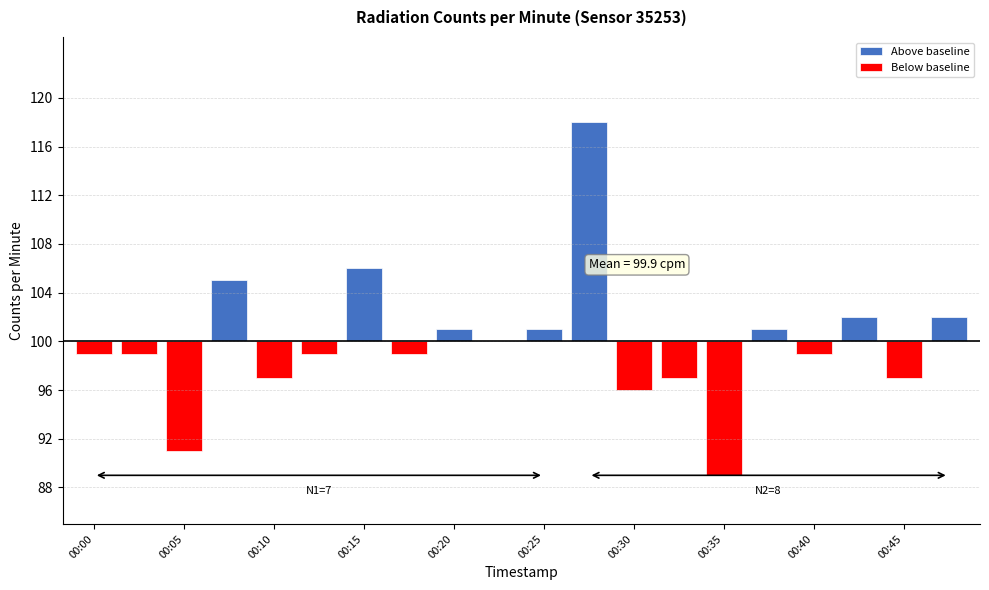

Is the value of Above baseline at 00:05 greater than the value of Below baseline at 00:15?

No